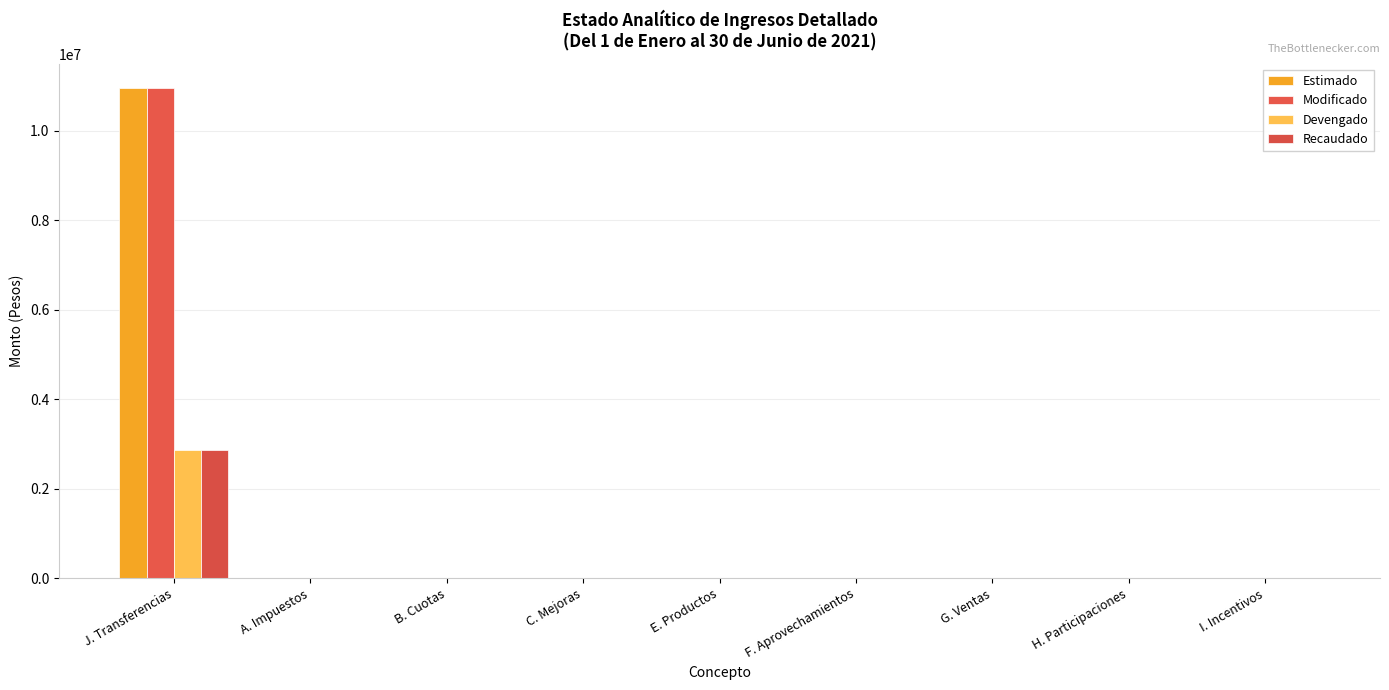

What is the label of the 8th bar from the right?

A. Impuestos